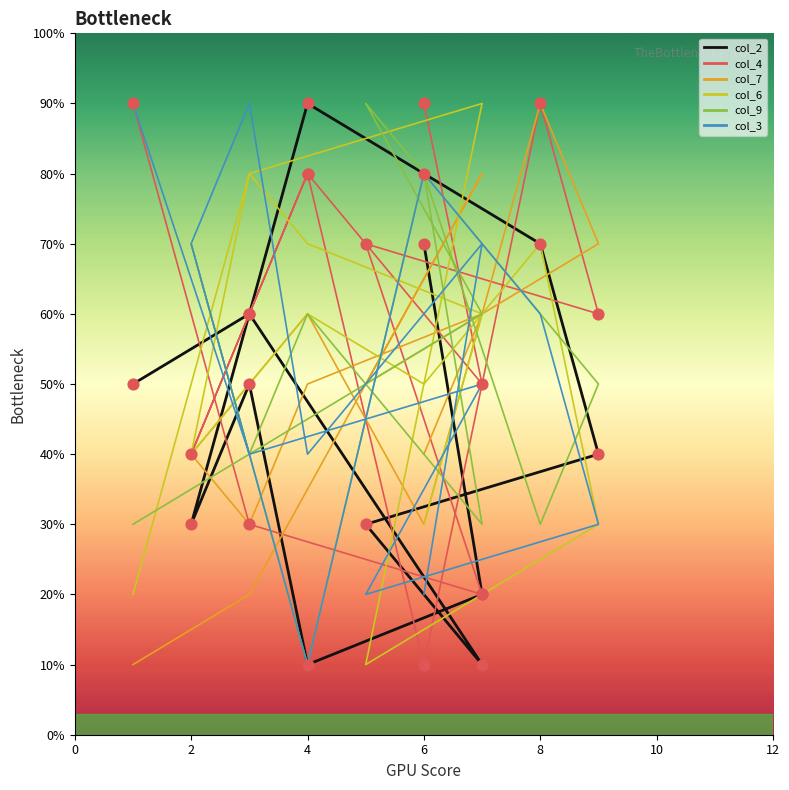

Which series has the largest total across all categories?

col_4